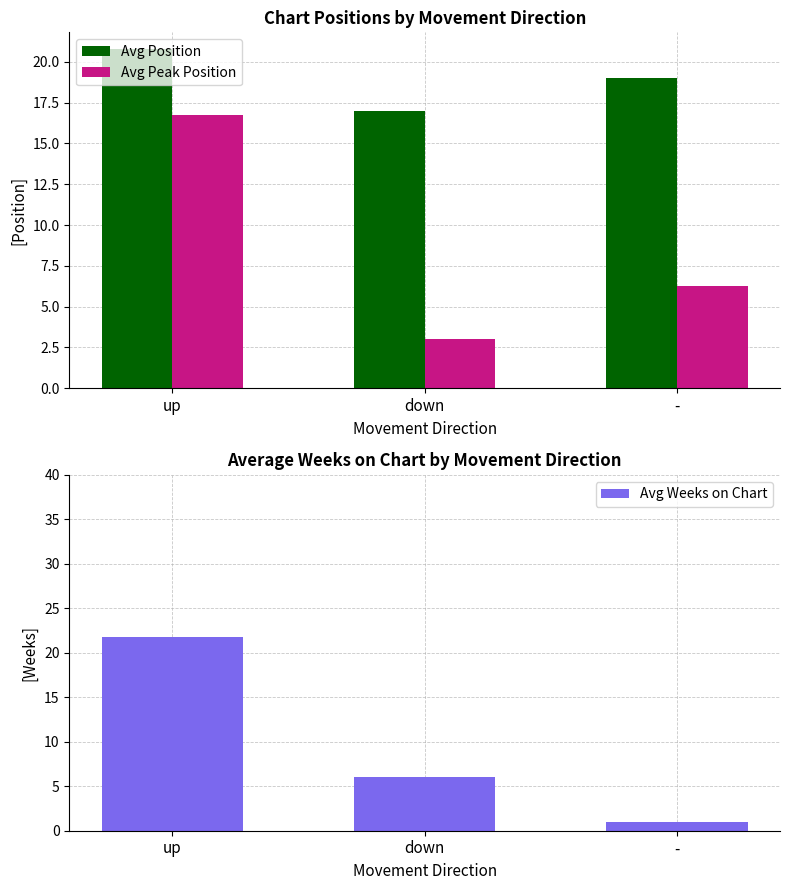

At -, list the series in order from largest to smallest.

Avg Position, Avg Peak Position, Avg Weeks on Chart